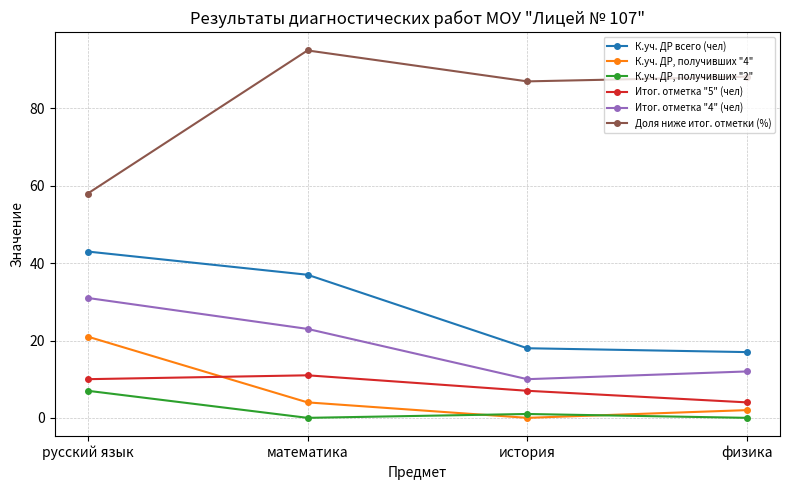

How many lines are shown in the chart?

6